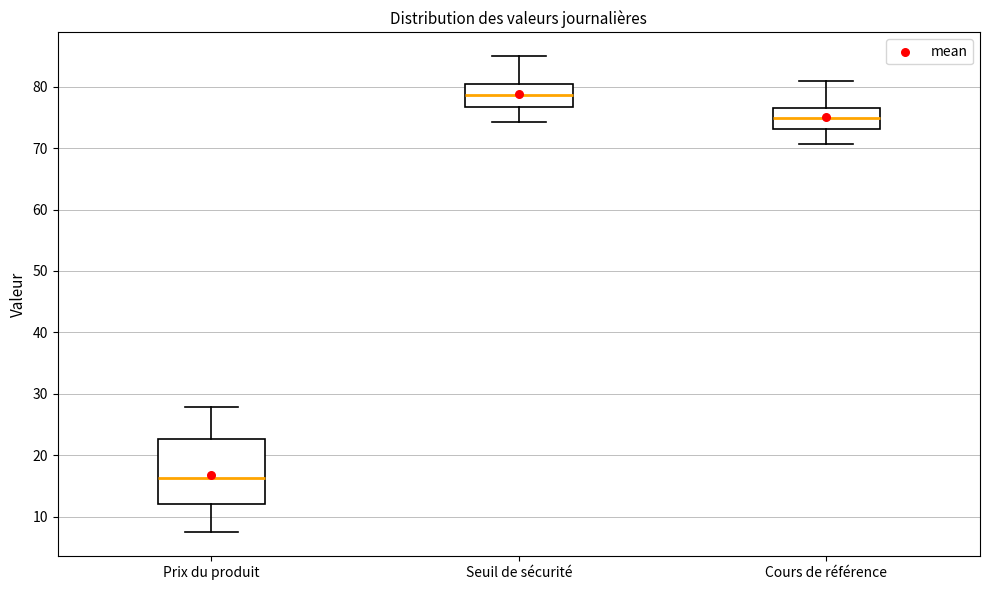

Which box is the tallest, from its lower edge to its upper edge?

Prix du produit